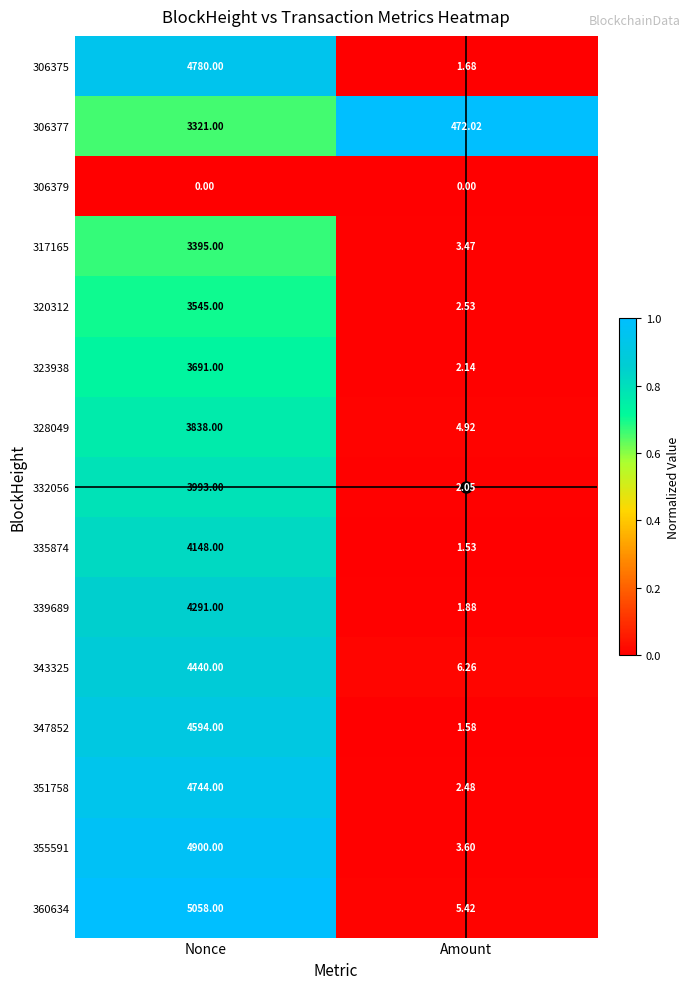

Which series has the largest range (max minus min)?

360634